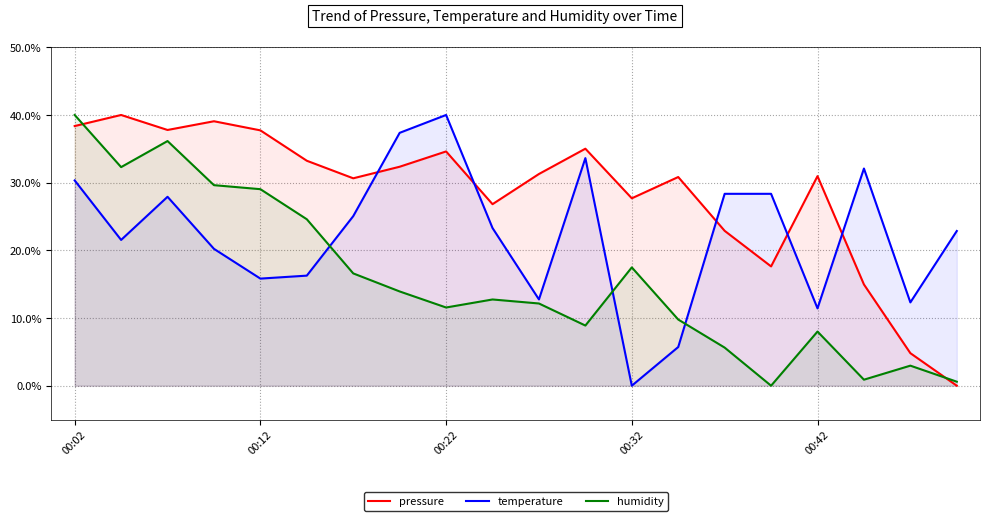

What is the spread (max minus min) of values at 00:22?

28.4